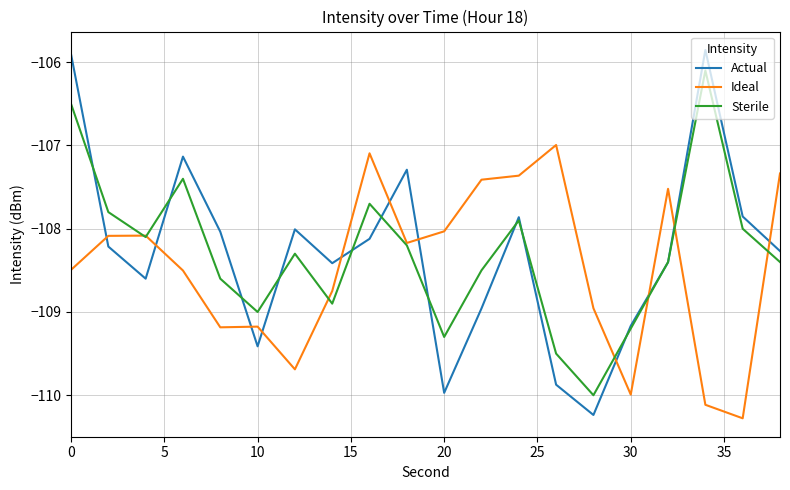

Is this an area chart (filled region under the line)?

No